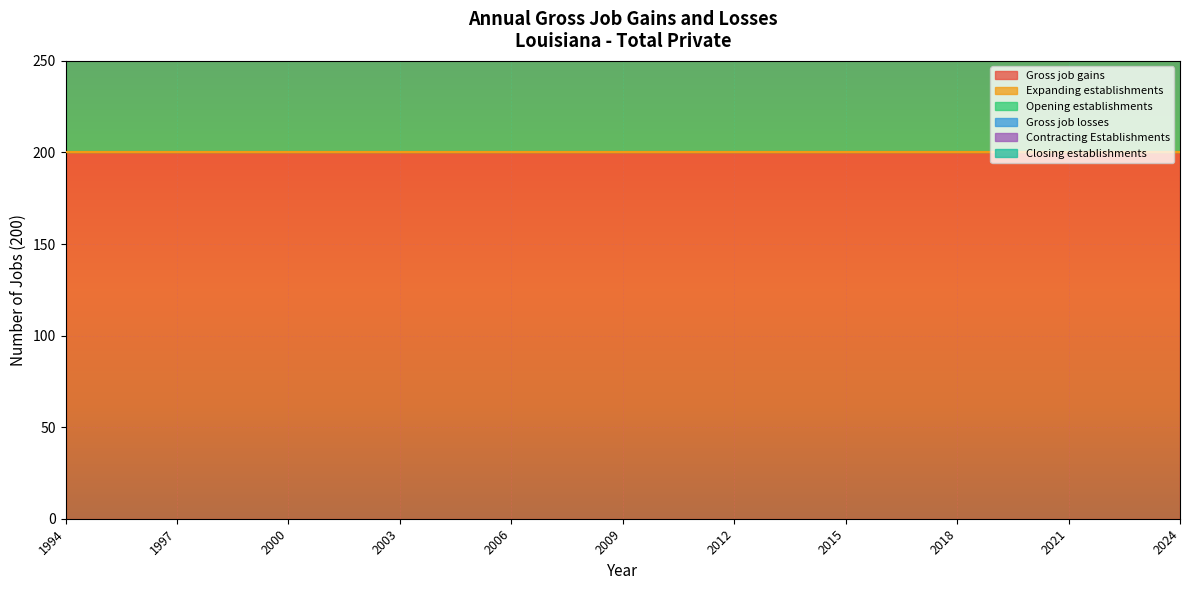

Rank the series at 2001 from highest to lowest value.

Gross job gains, Opening establishments, Expanding establishments, Gross job losses, Contracting Establishments, Closing establishments